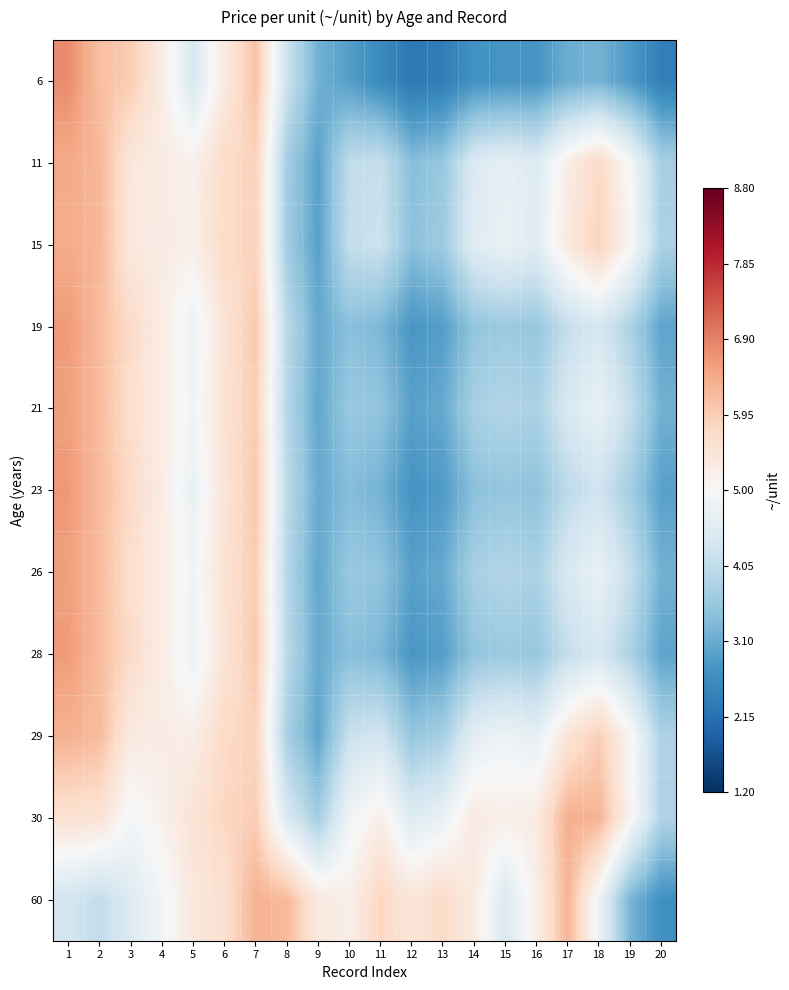

Which has a higher value, 4 or 20?

4